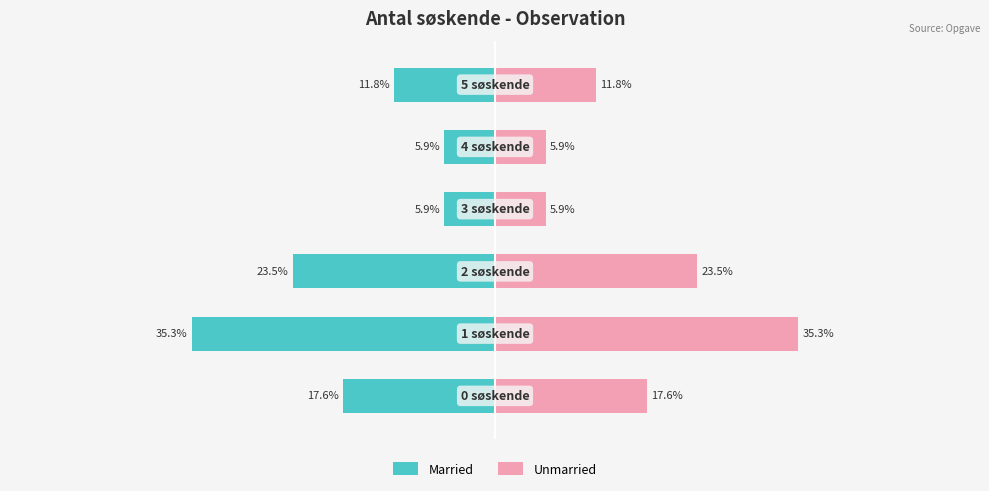

What is the highest value of the Unmarried series?

35.3